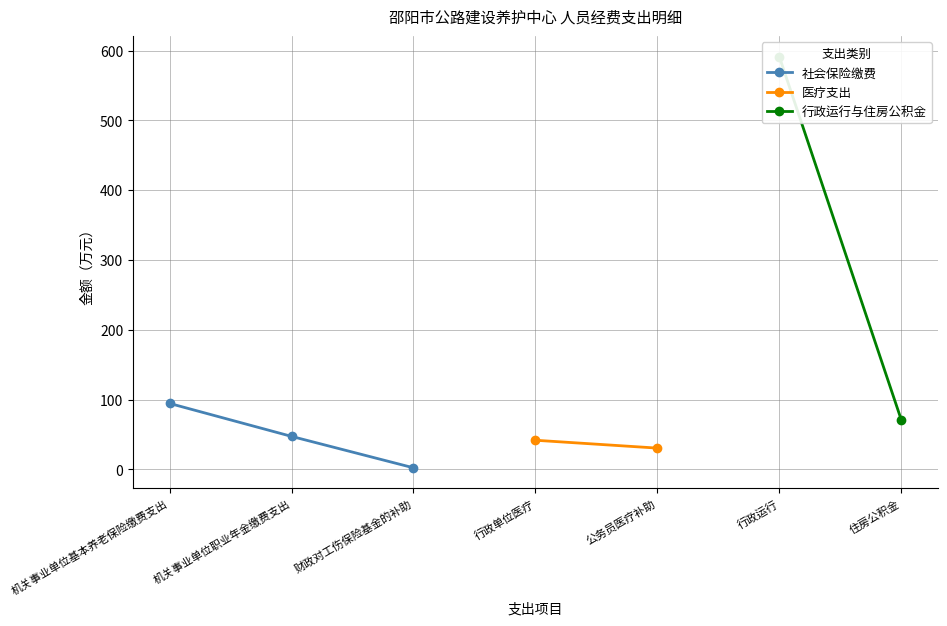

Which label corresponds to the smallest value in the chart?

财政对工伤保险基金的补助